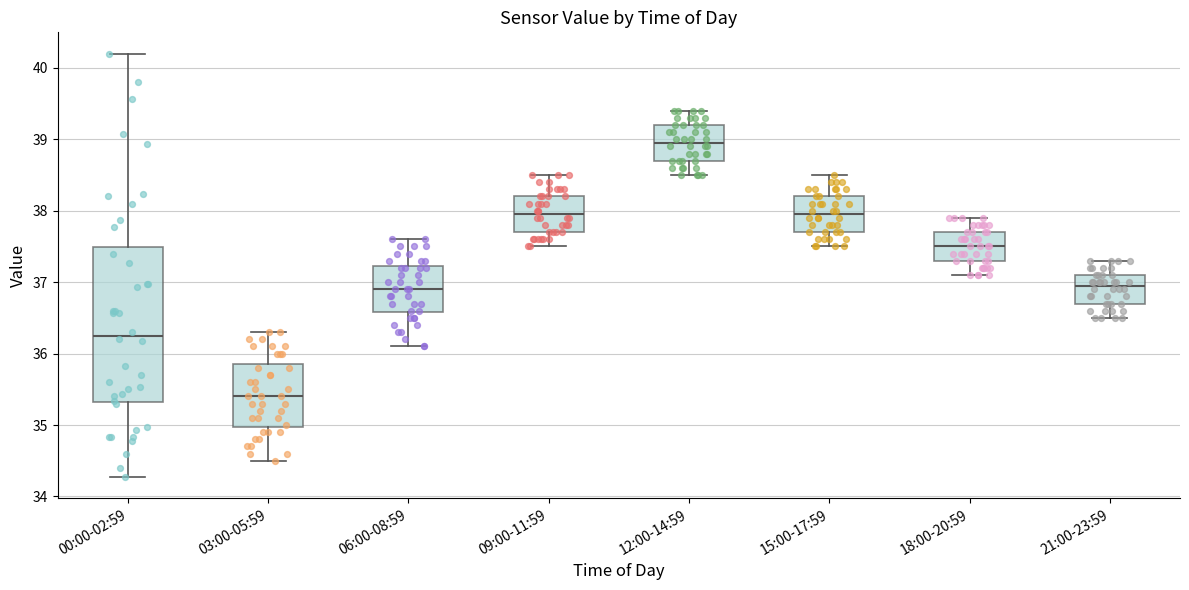

Which box's median line is the highest?

12:00-14:59